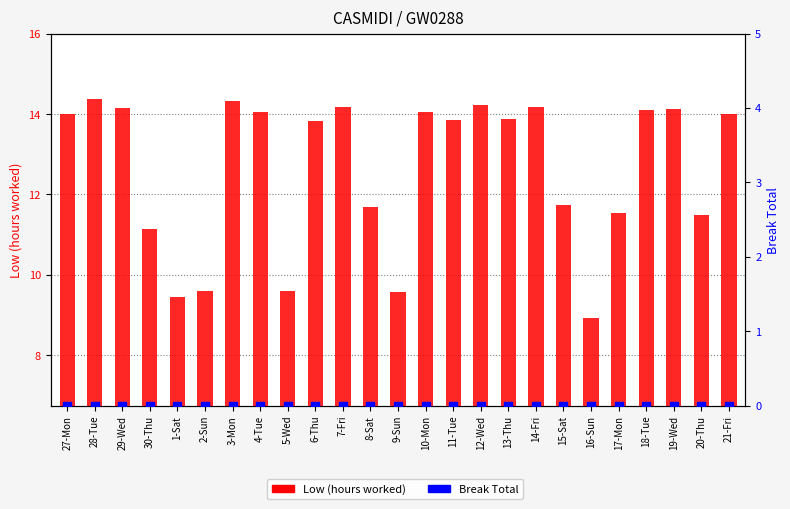

At which category is the sum across all series the highest?

28-Tue